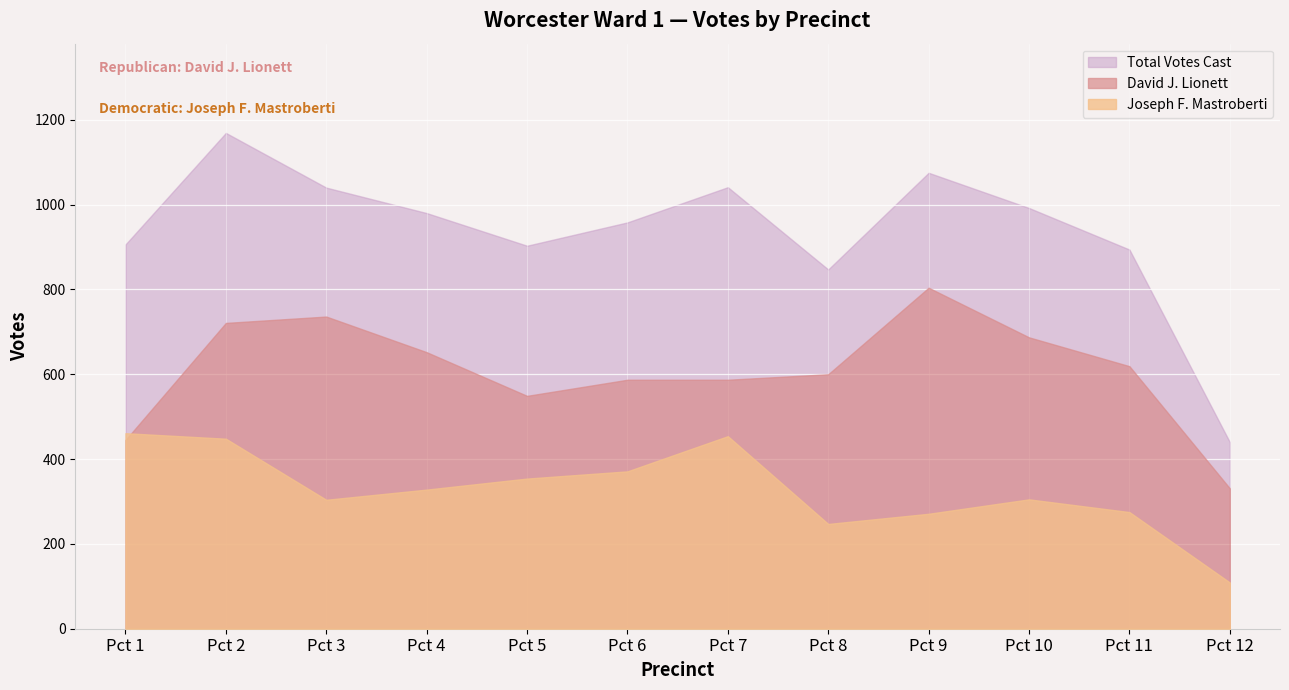

At which category is the sum across all series the highest?

Pct 2